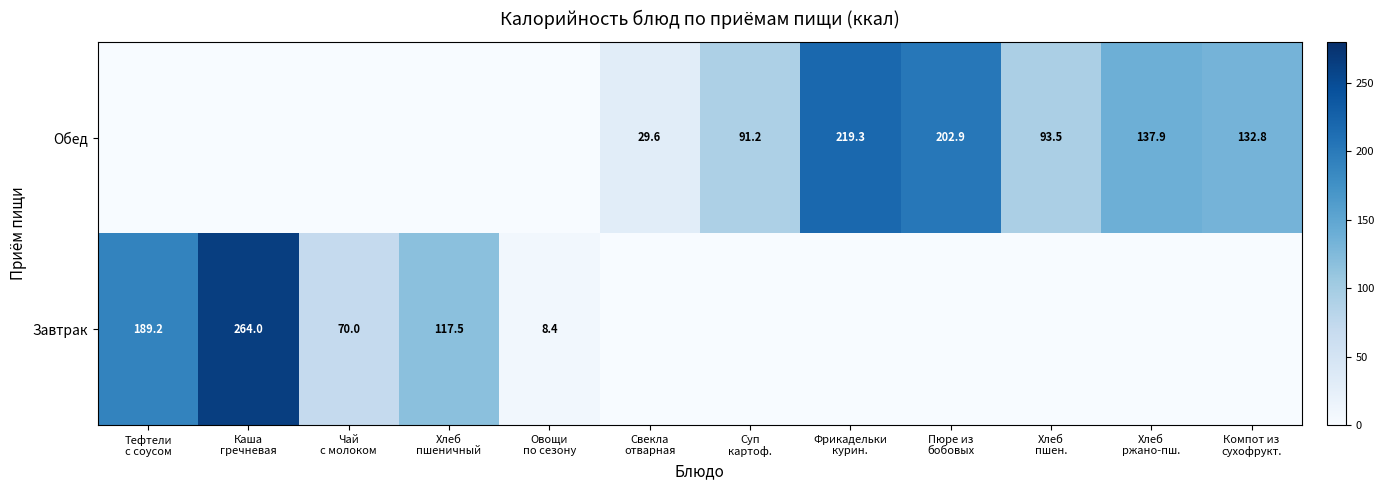

The value of Обед at Компот из сухофрукт. is 203.6. True or false?

False